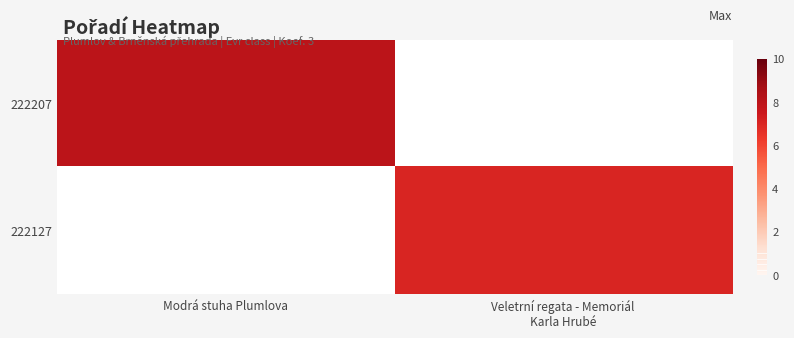

Which label corresponds to the largest value in the chart?

Modrá stuha Plumlova